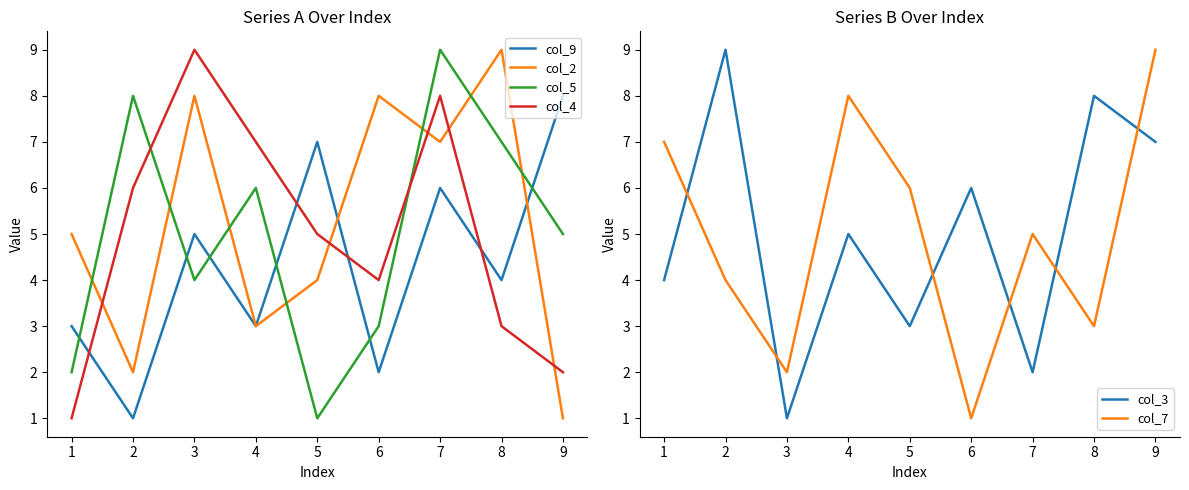

True or false: col_3 has more than 2 points higher than both neighbors.

True